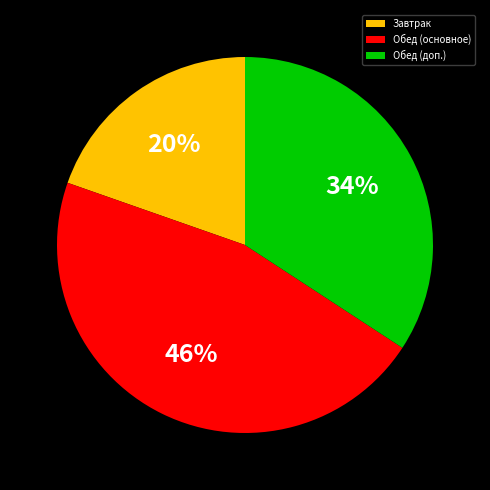

Count the number of slices in the pie.

3